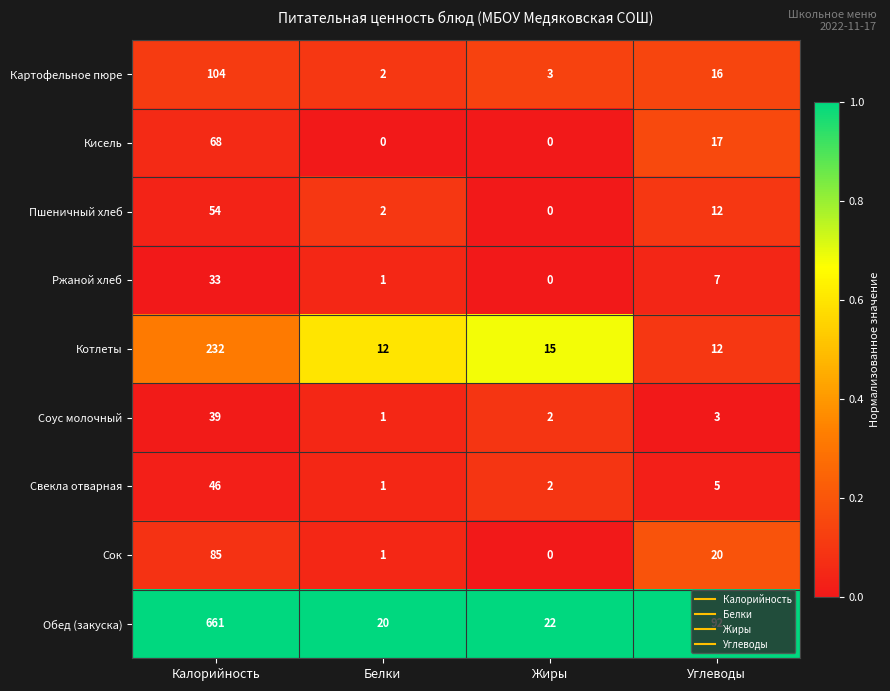

At which category is the sum across all series the highest?

Калорийность